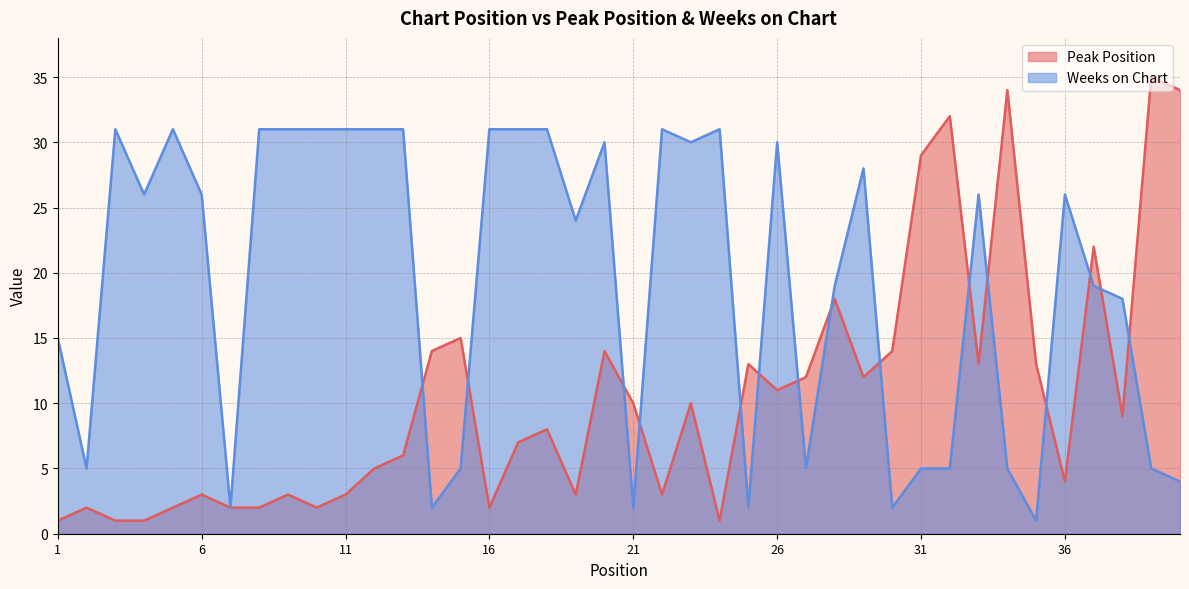

What is the total value across all series at 1?

16